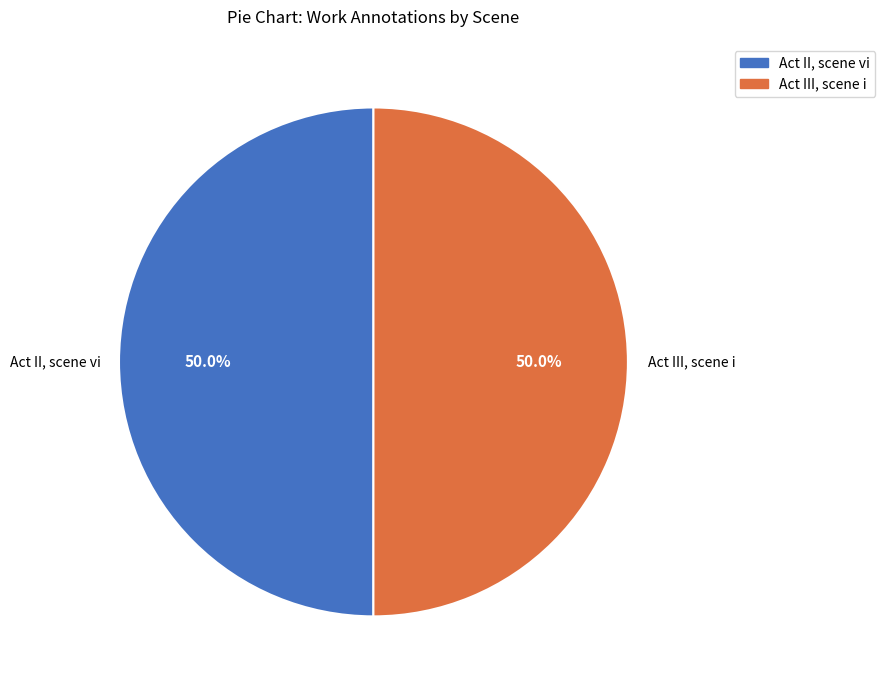

Is the sum of Act II, scene vi and Act III, scene i greater than half?

Yes